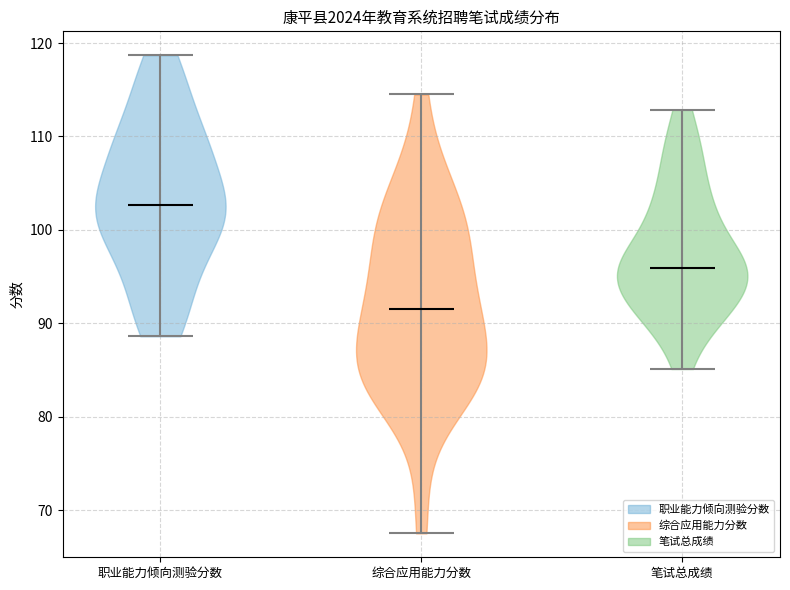

What is the highest point the violin for 职业能力倾向测验分数 reaches on the y-axis? The values are not printed on the chart, so give them approximately, as read against the axis.

119